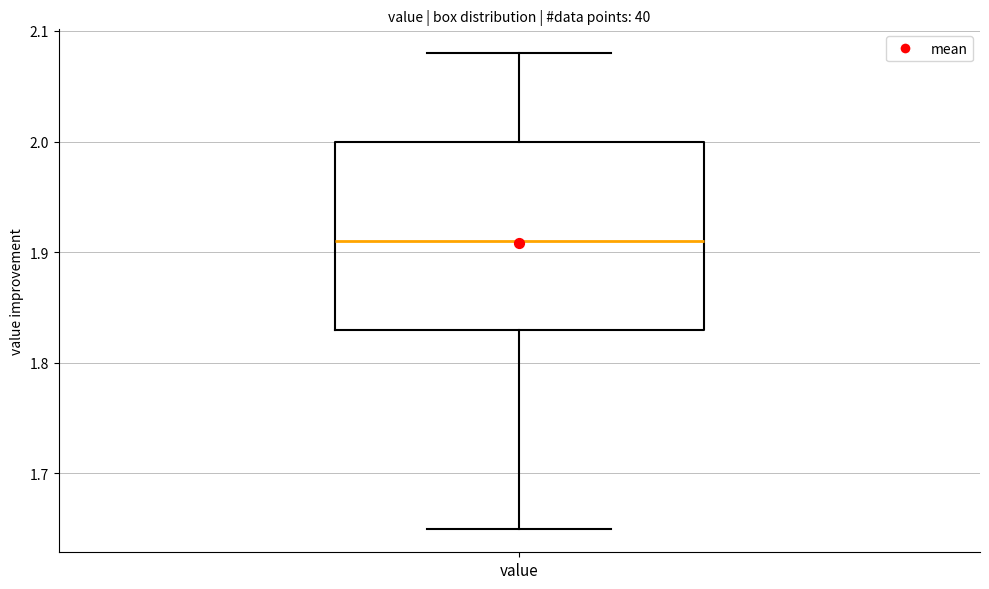

Transcribe this box plot: give where the median line is, the range the box spans, and where the two whiskers end, as read against the y-axis. The values are not printed on the chart, so give them approximately, as read against the axis.

median 1.91, box 1.83 to 2.00, whiskers 1.65 to 2.08